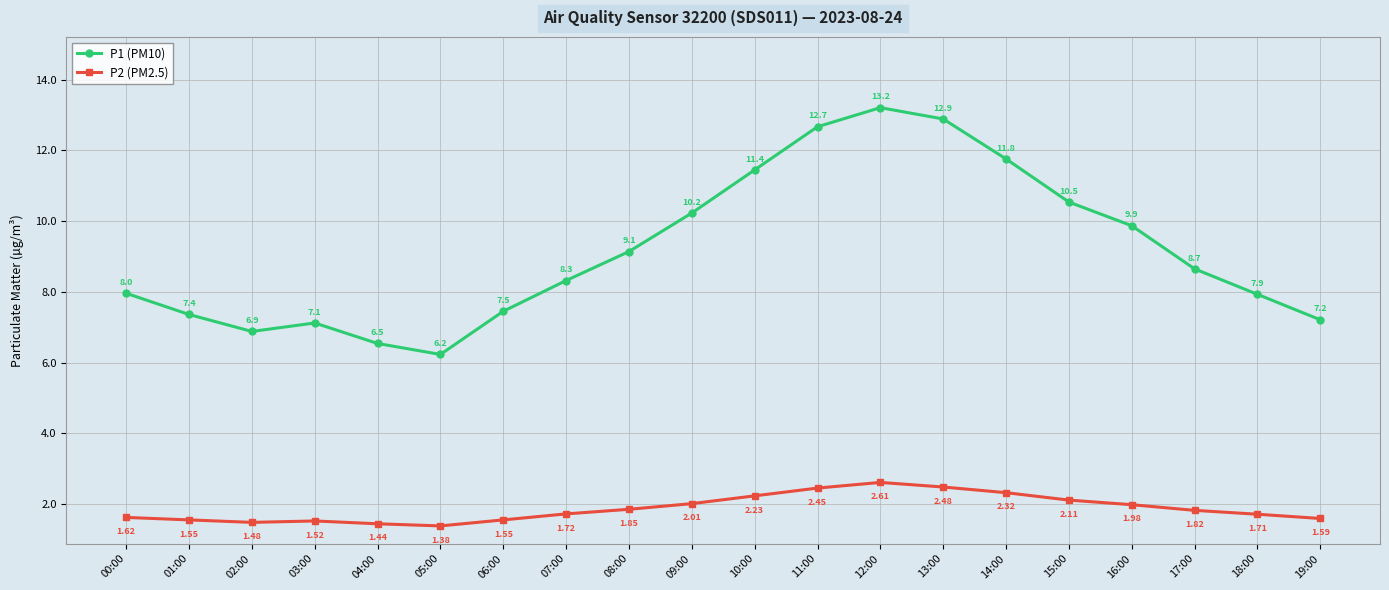

What is the total value across all series at 05:00?

7.6